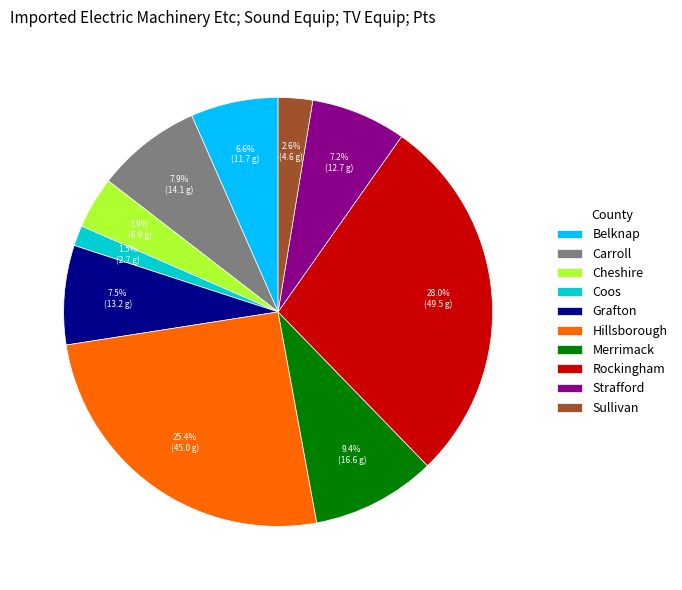

How many slices are in this pie chart?

10